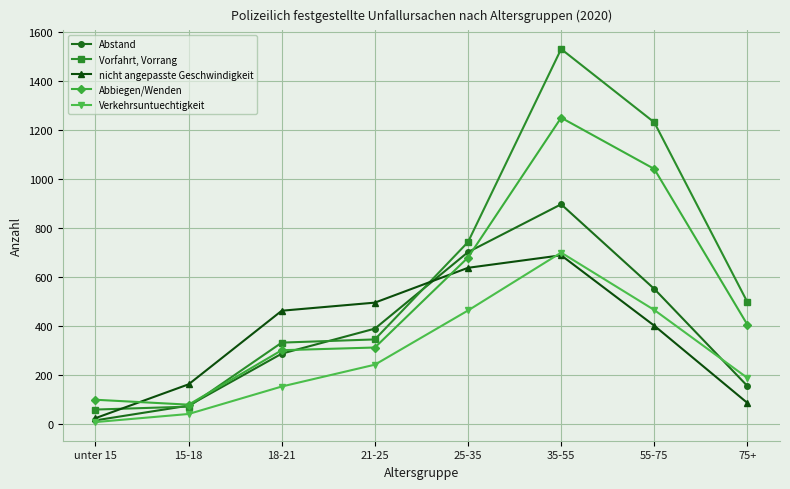

Which series ends up on top after the final intersection of nicht angepasste Geschwindigkeit and Vorfahrt, Vorrang?

Vorfahrt, Vorrang